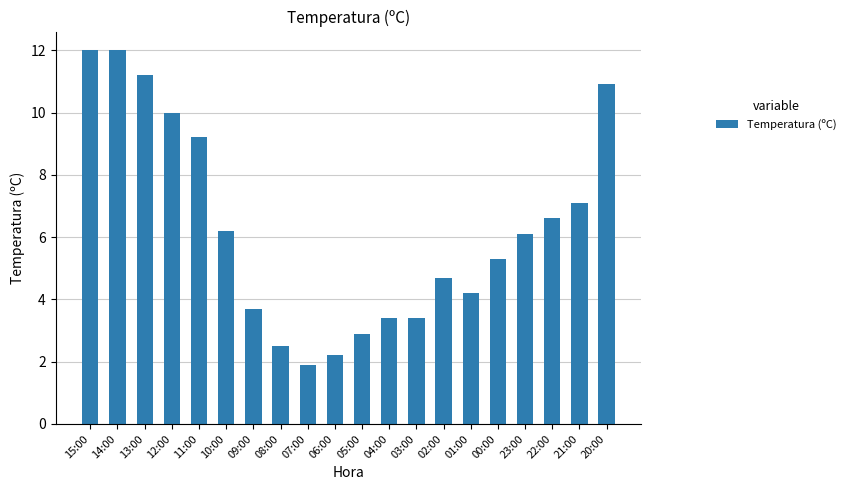

How many data points are above 6?

10